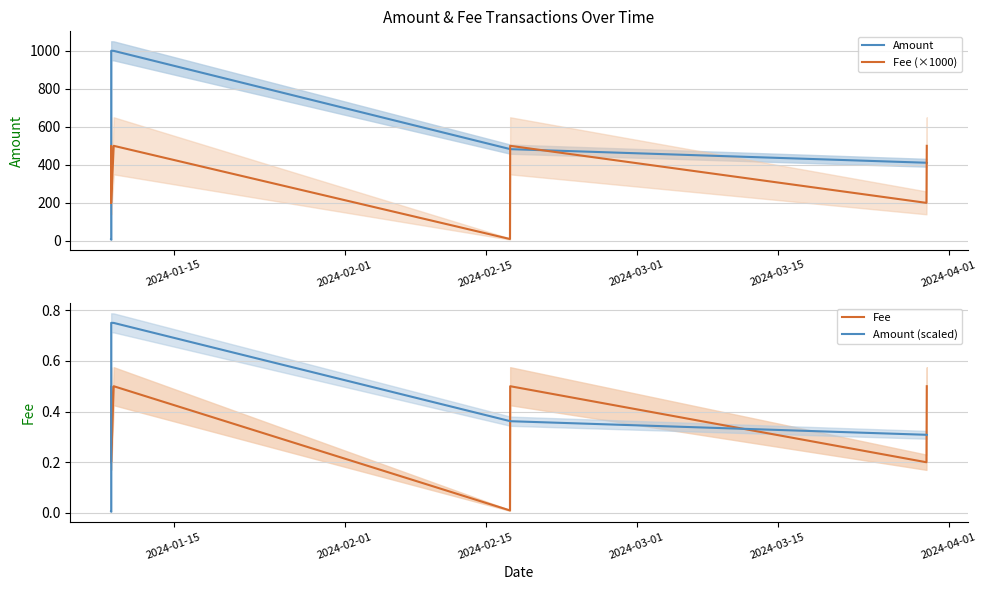

True or false: Fee has a value of 0.1 at 2024-01-15.

False